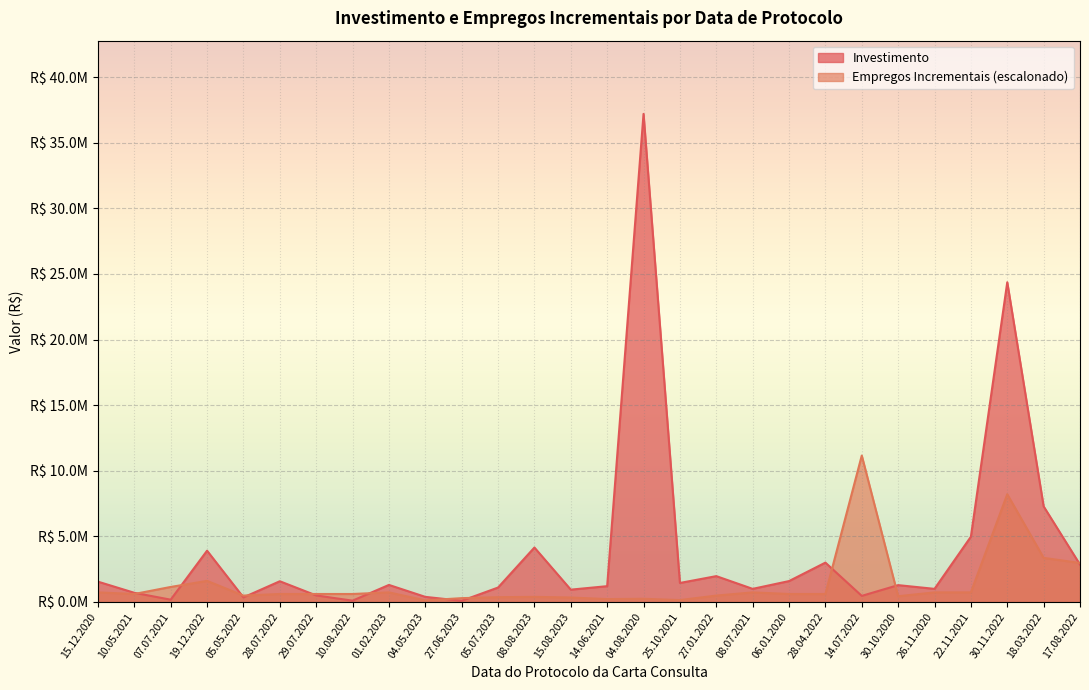

What are all the series names shown in the legend?

Investimento, Empregos Incrementais